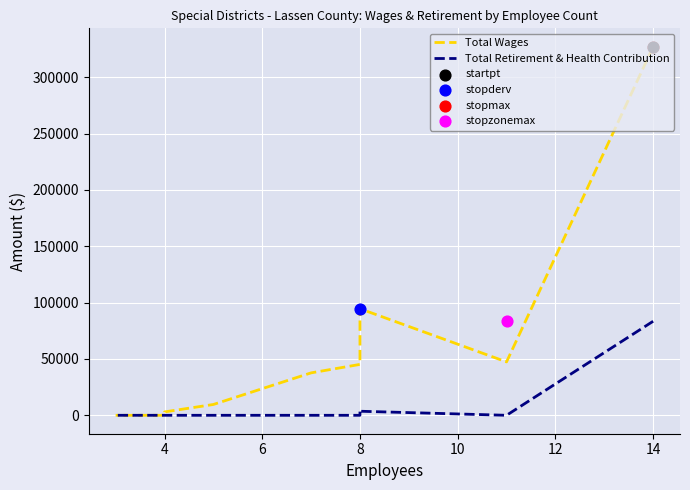

What are all the series names shown in the legend?

Total Wages, Total Retirement & Health Contribution